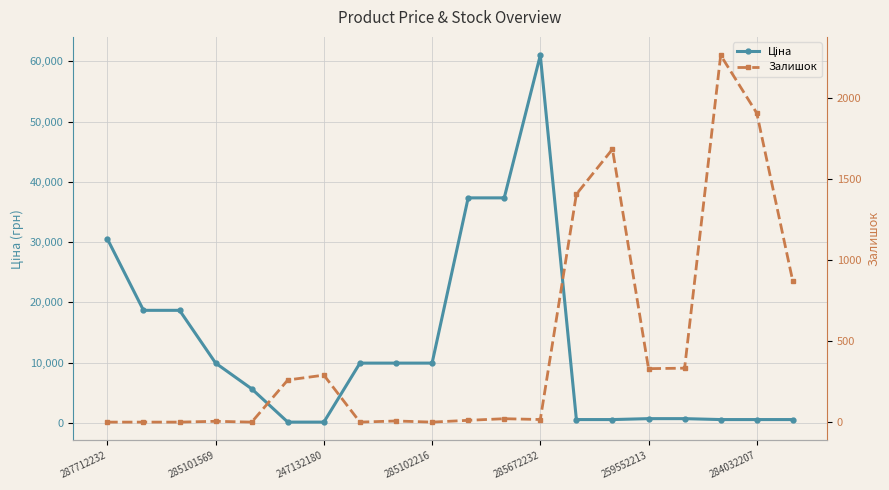

List the series in order of their overall mean, highest first.

Ціна, Залишок